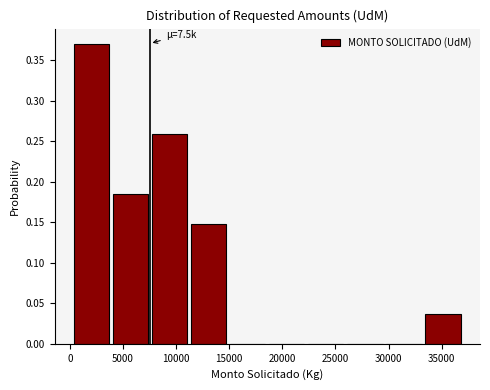

Which range on the x-axis has the tallest bar?

0 to 4000